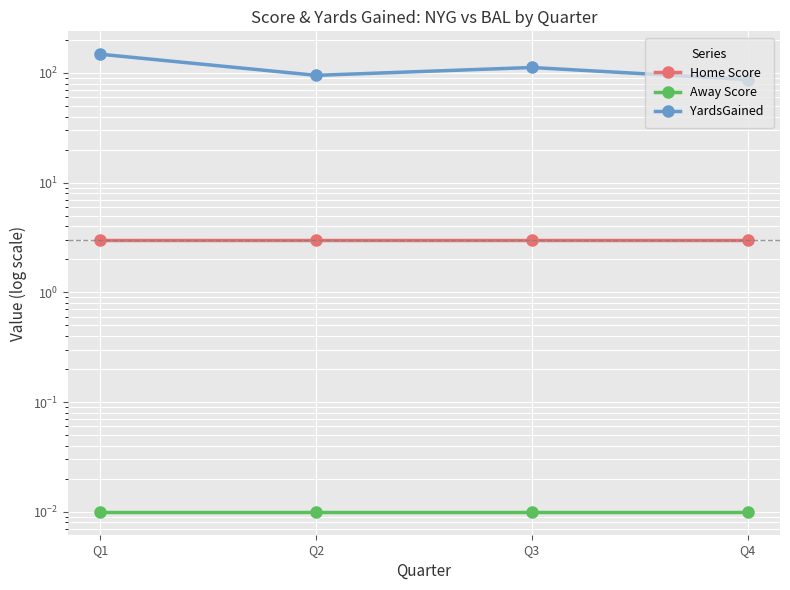

Read the Home Score value at Q4.

3.0